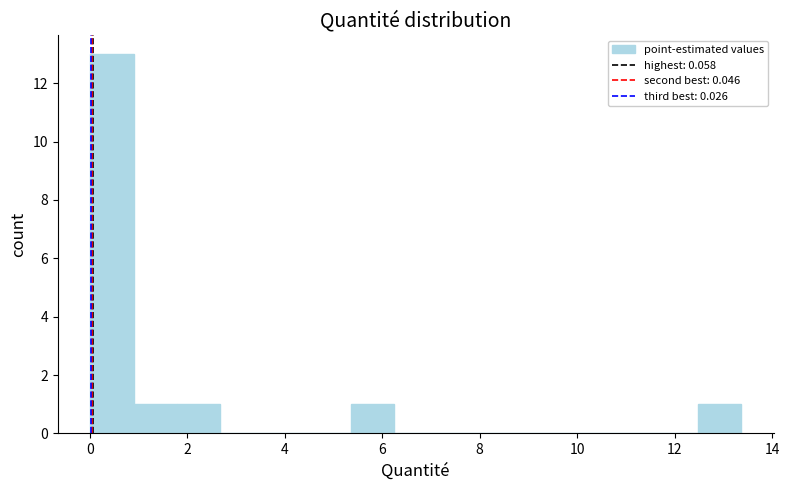

Reading left to right, transcribe this chart: for each bar, give the range it covers on the x-axis and its height. Neither the bar edges nor the heights are printed on the chart, so give them approximately, as read against the axes.

0.0 to 1.0: 13
1.0 to 1.8: 1
1.8 to 2.6: 1
2.6 to 3.6: 0
3.6 to 4.4: 0
4.4 to 5.4: 0
5.4 to 6.2: 1
6.2 to 7.2: 0
7.2 to 8.0: 0
8.0 to 9.0: 0
9.0 to 9.8: 0
9.8 to 10.6: 0
10.6 to 11.6: 0
11.6 to 12.4: 0
12.4 to 13.4: 1